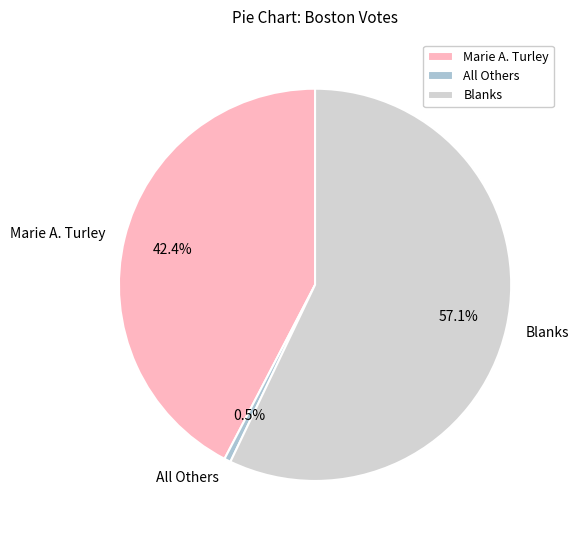

Does Blanks represent more than half of the total?

Yes